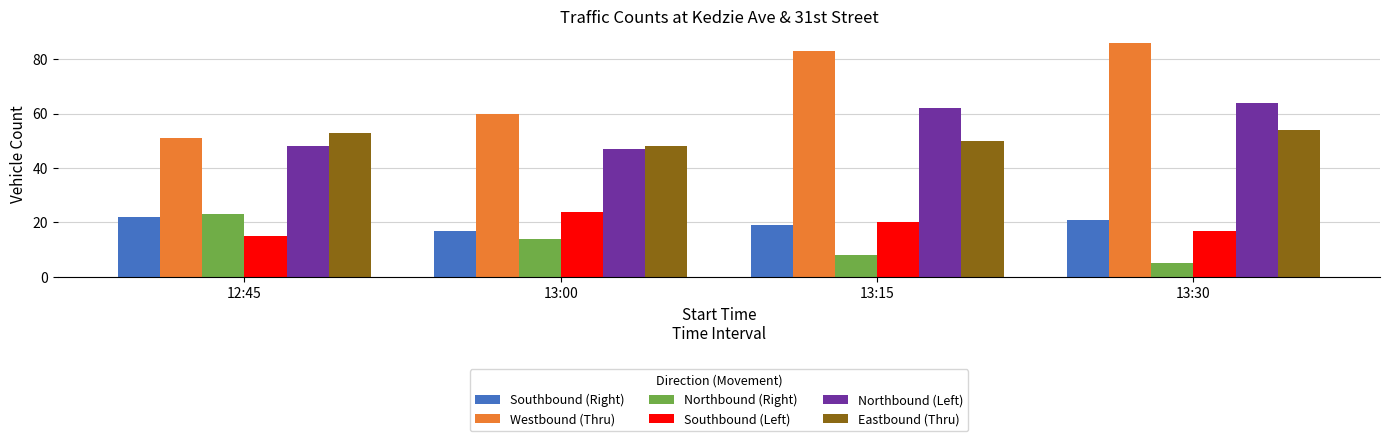

Which series has the largest total across all categories?

Westbound (Thru)